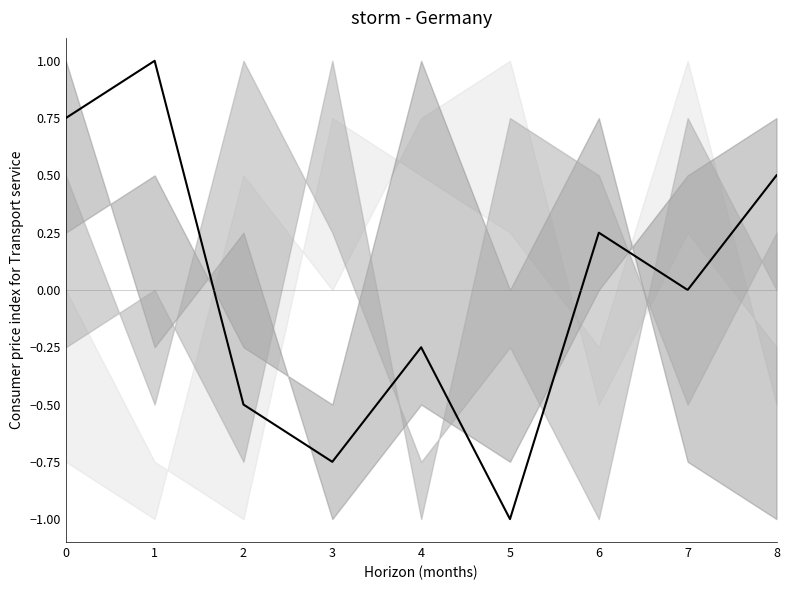

Rank the categories by value from highest to lowest.

1, 0, 8, 6, 7, 4, 2, 3, 5